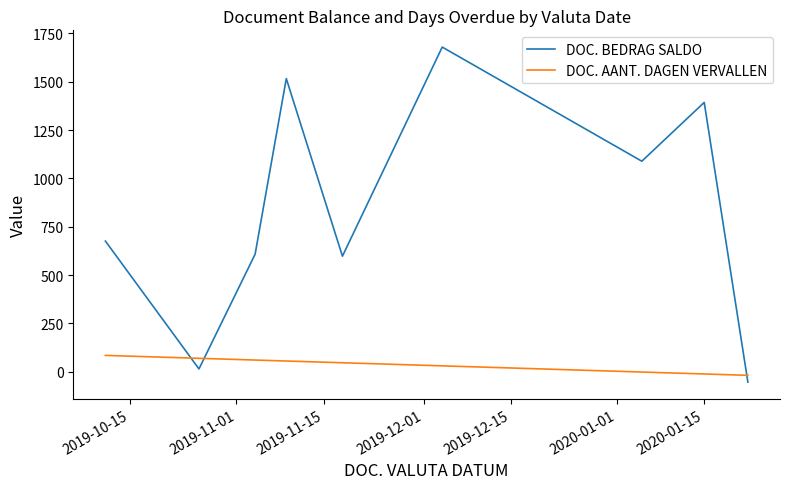

Does the chart display data point markers on the line(s)?

No